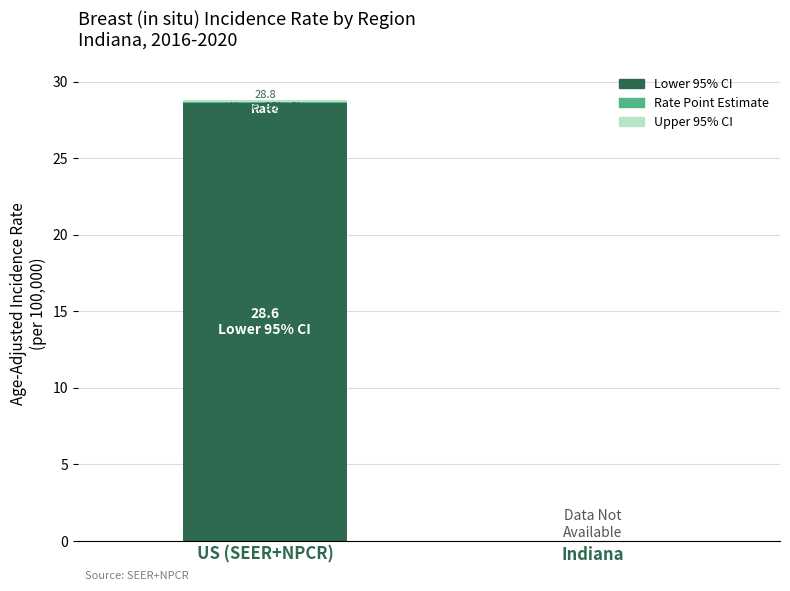

At which category is the sum across all series the highest?

US (SEER+NPCR)